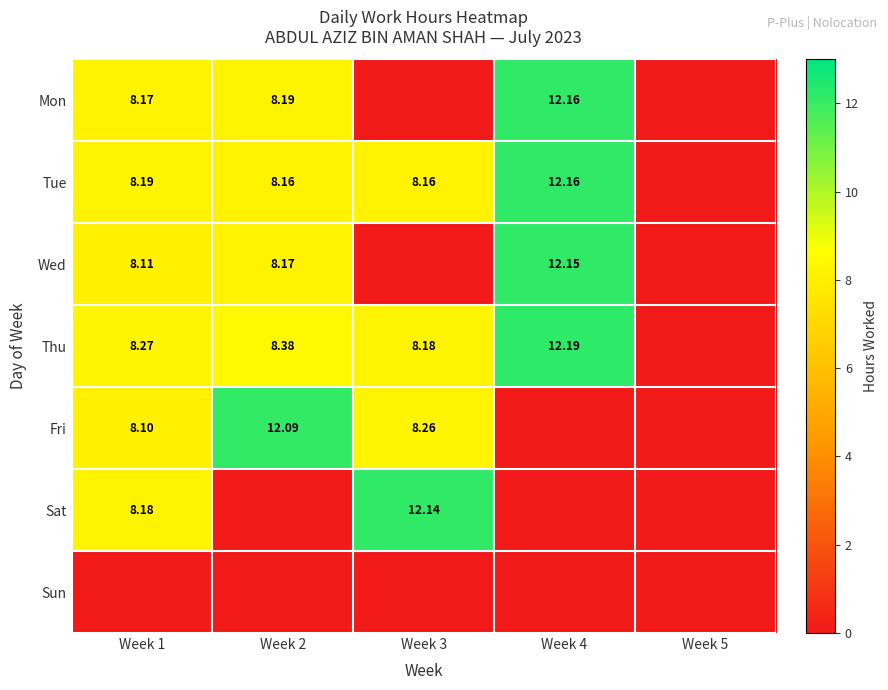

Which series has the widest spread of values?

Thu